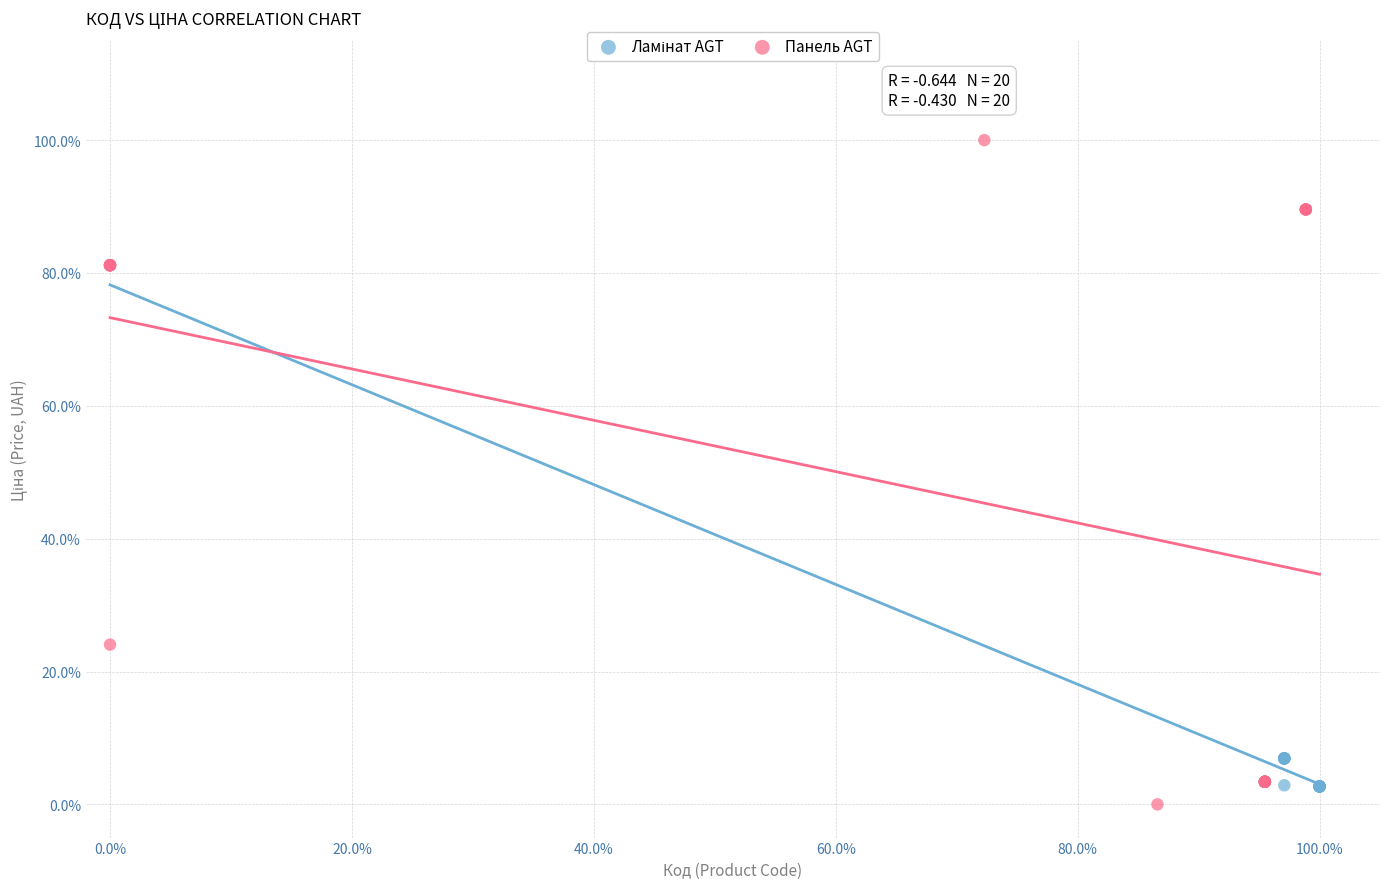

Which series contains the lowest Y value?

Панель AGT